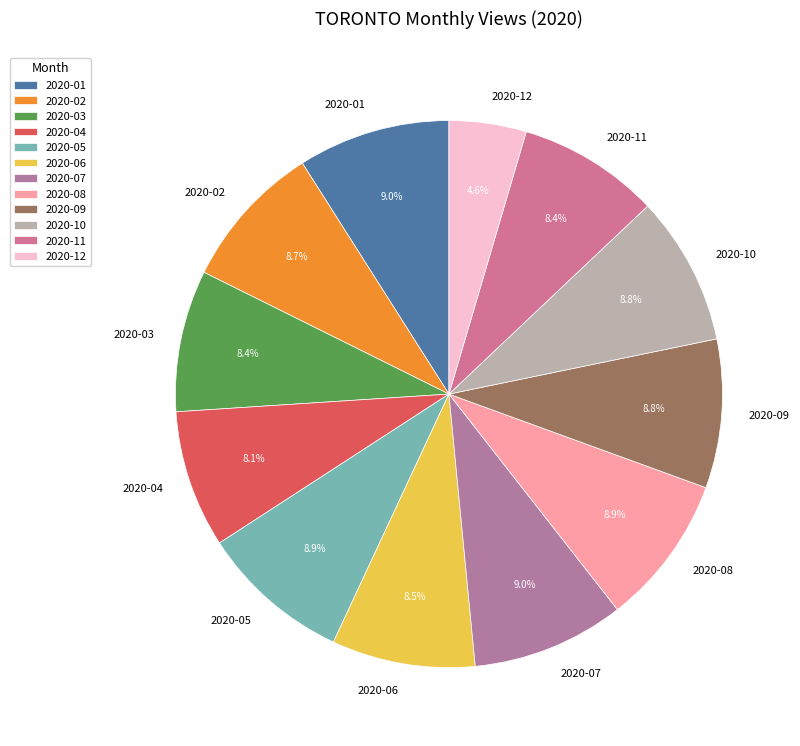

How many segments does this pie chart have?

12